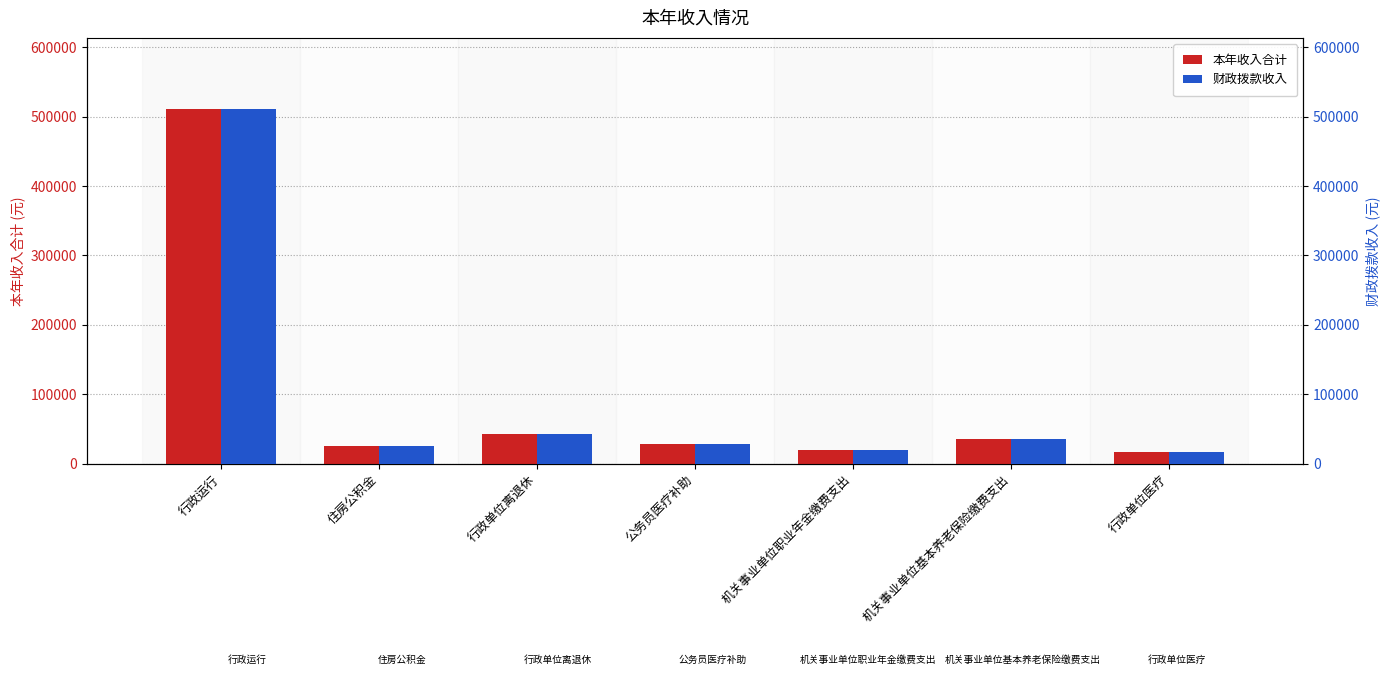

At how many categories does at least one series exceed 272522?

1